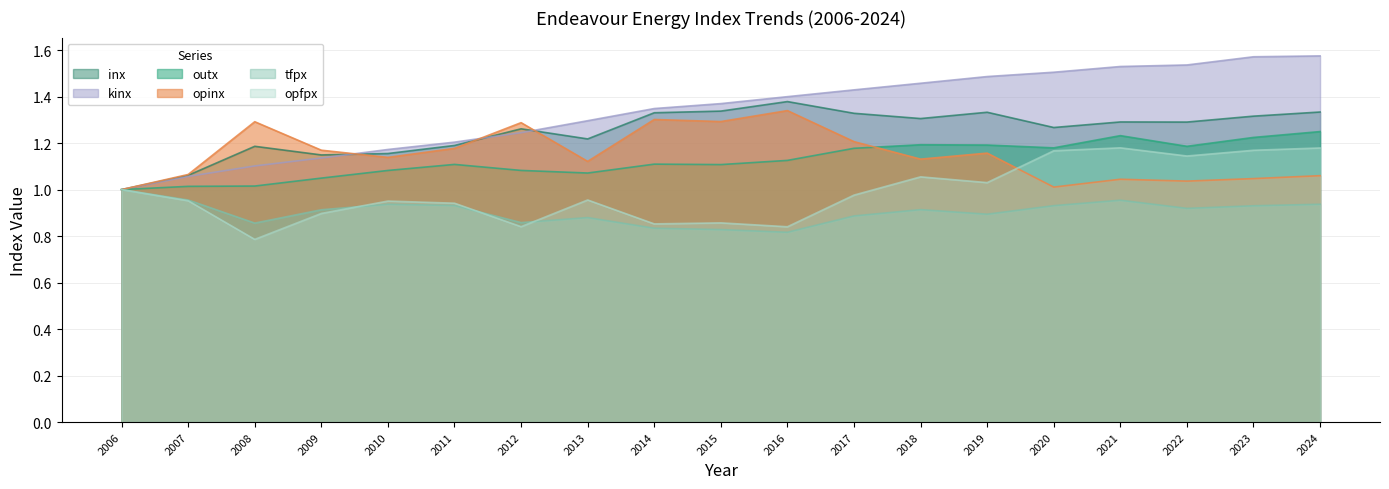

What is the minimum value for kinx?

1.0